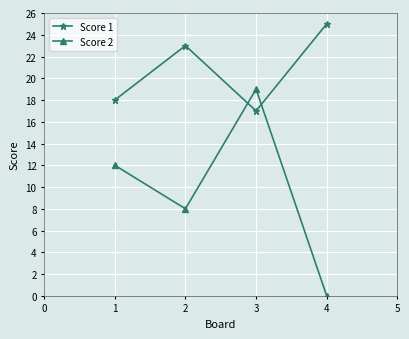

The value of Score 1 at 3 is 17. True or false?

True